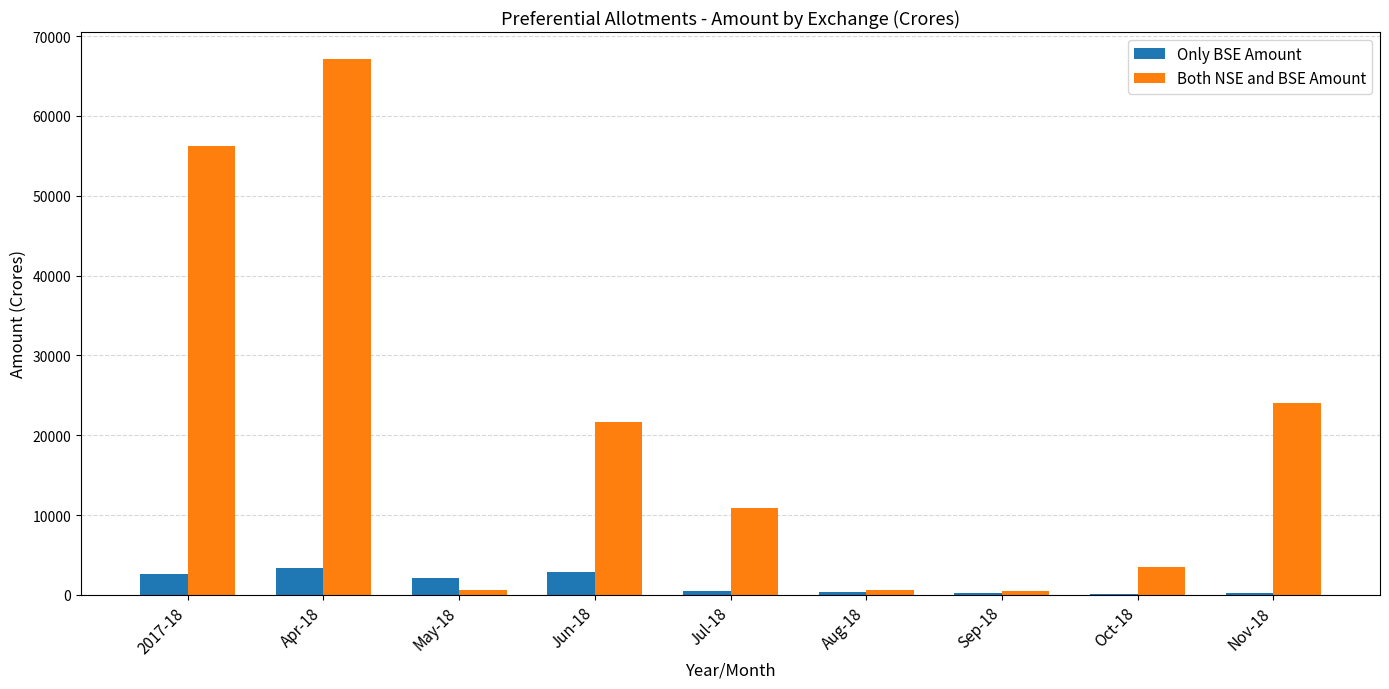

Does the chart contain stacked bars?

No